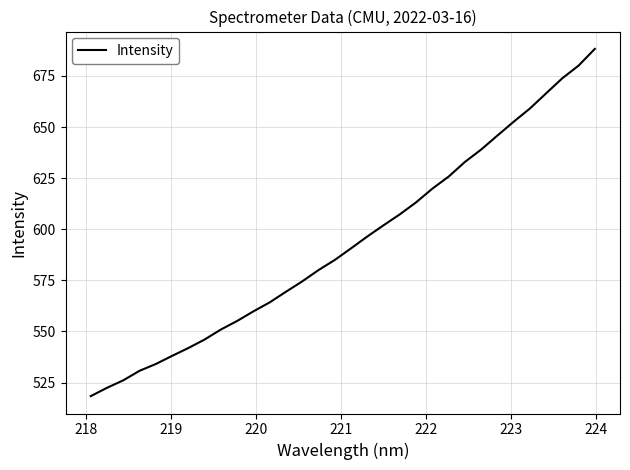

What is the greatest value displayed?

688.2